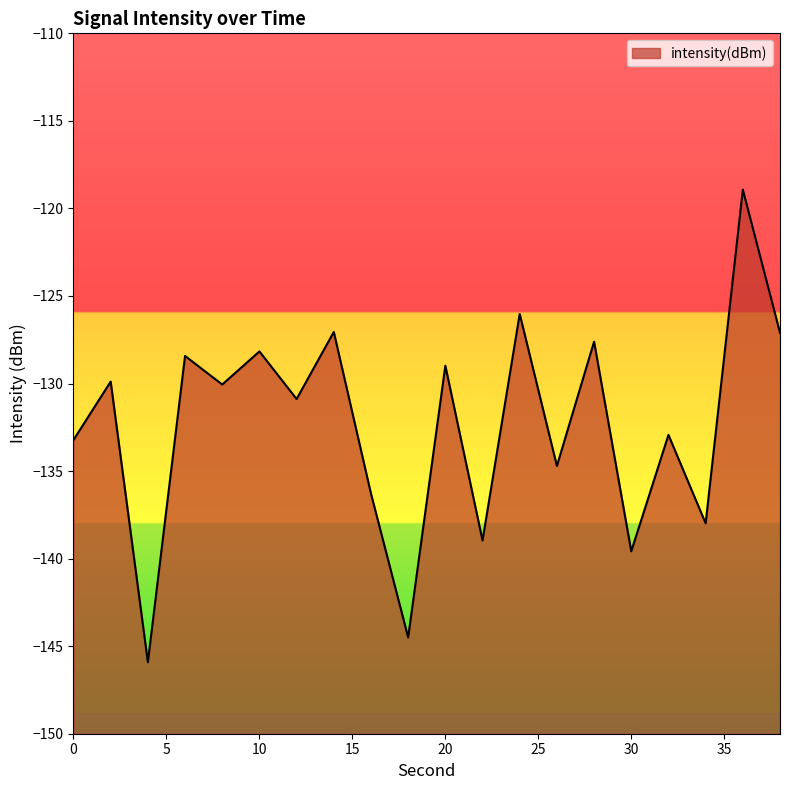

List the labels in order of value, largest first.

36, 24, 14, 38, 28, 10, 6, 20, 2, 8, 12, 32, 0, 26, 16, 34, 22, 30, 18, 4